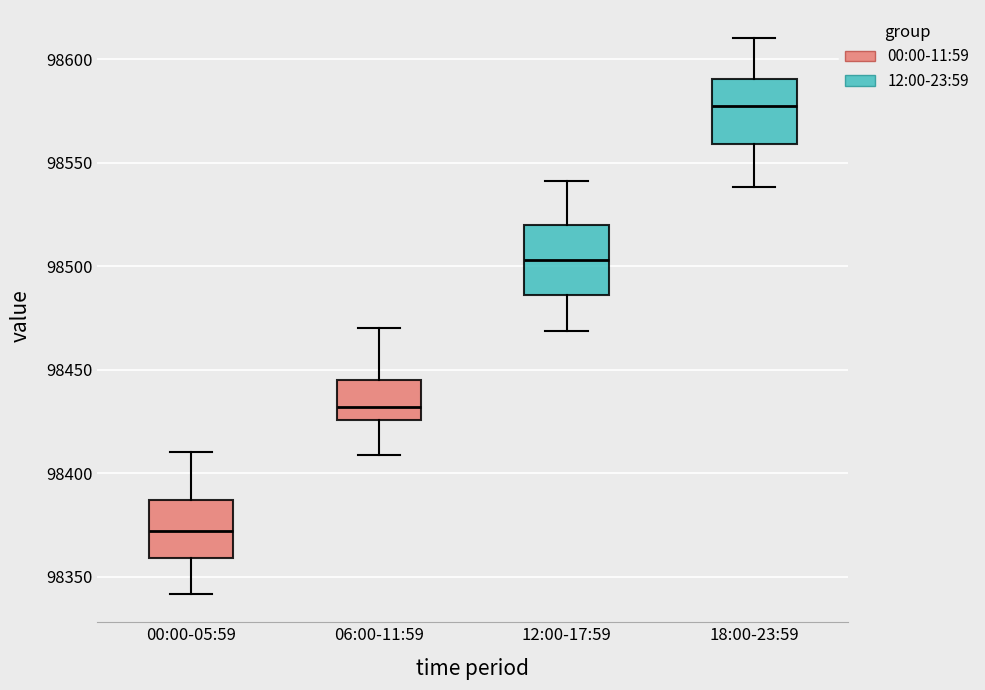

Which box's median line is the lowest?

00:00-05:59